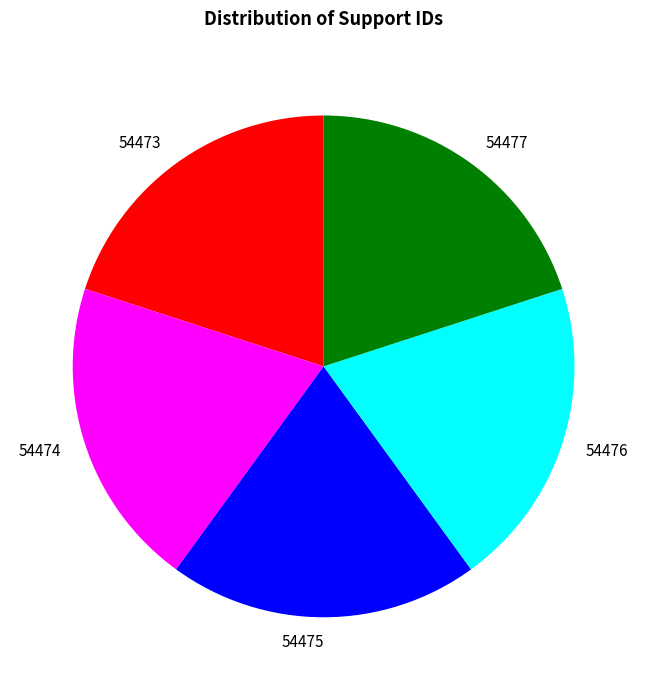

Does 54477 represent more than half of the total?

No